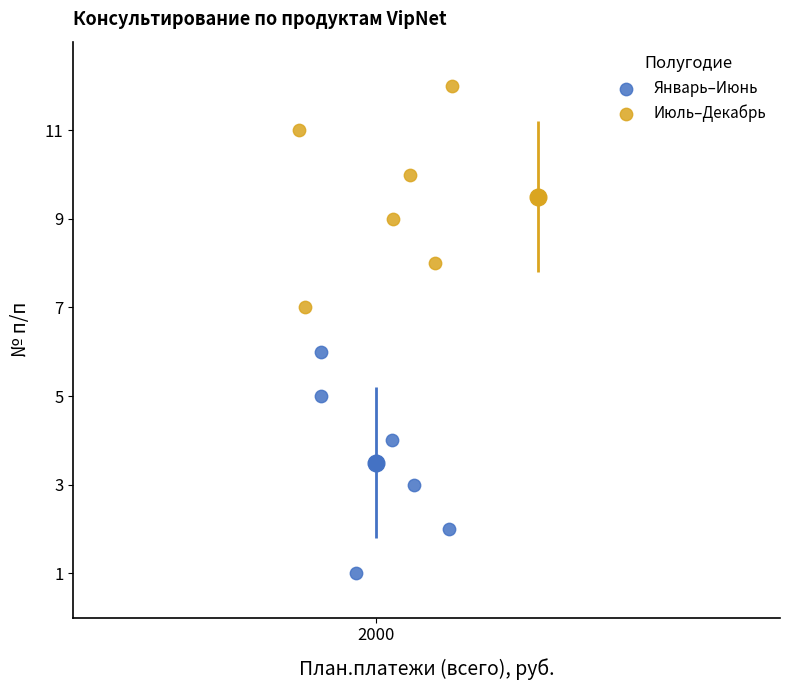

Which series contains the lowest Y value?

Январь–Июнь